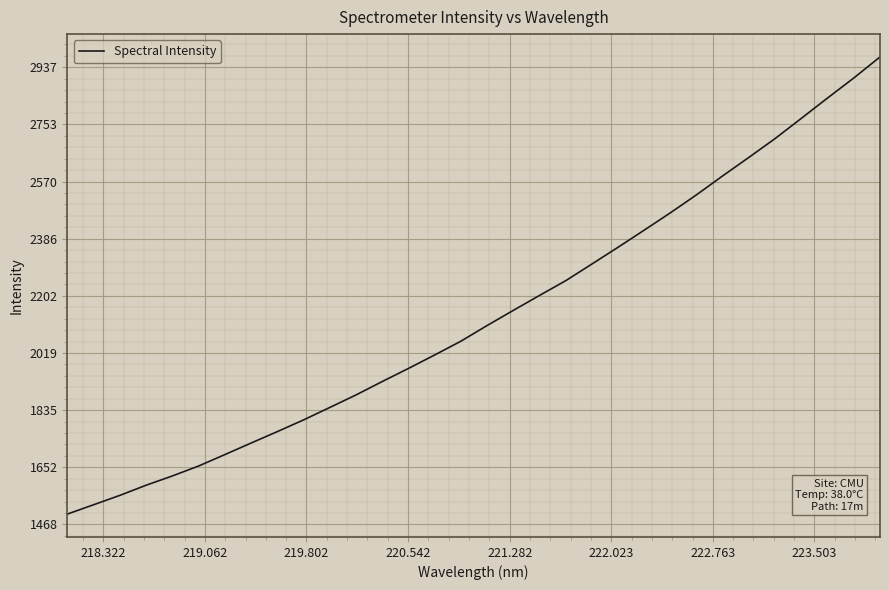

What is the difference between the maximum and minimum values?

1468.3